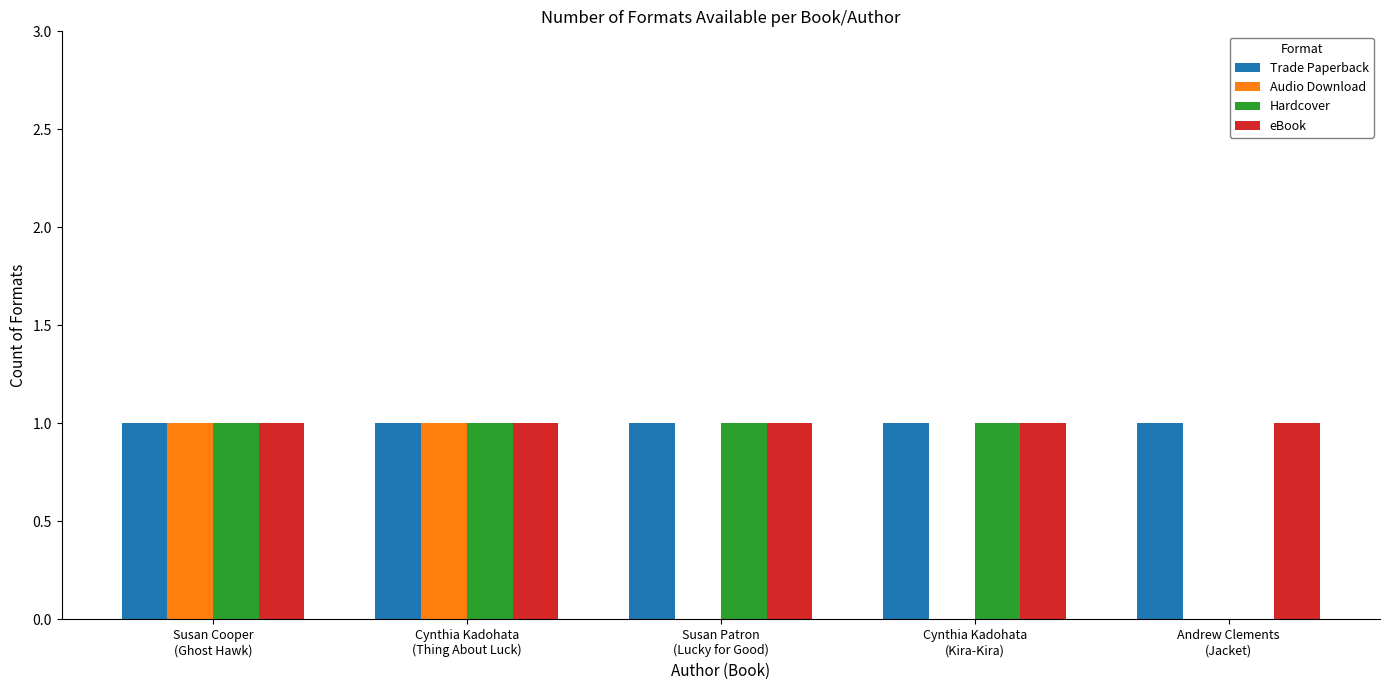

True or false: eBook has a value of 0 at Susan Patron
(Lucky for Good).

False